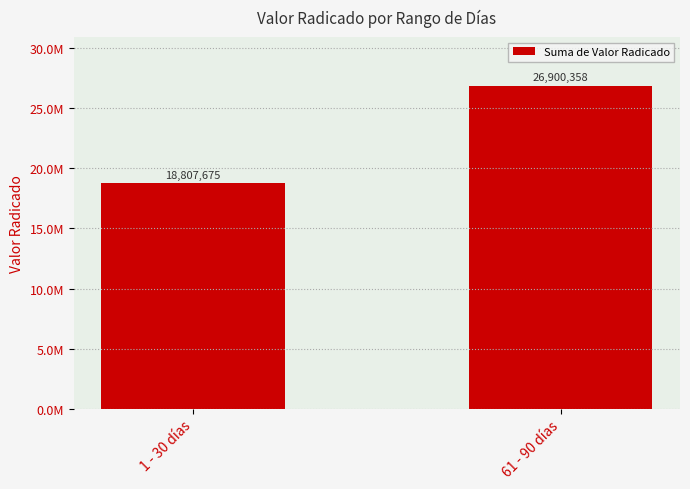

Rank the categories by value from highest to lowest.

61 - 90 días, 1 - 30 días